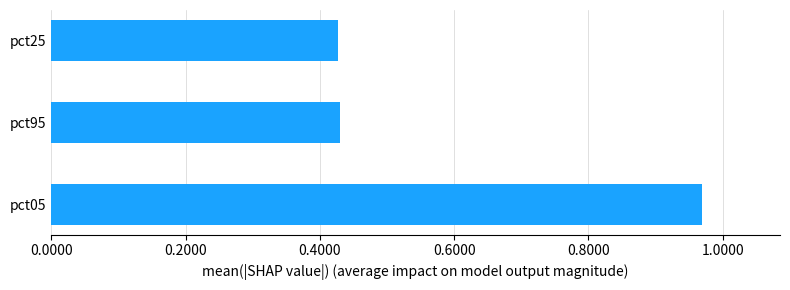

Which label corresponds to the largest value in the chart?

pct05